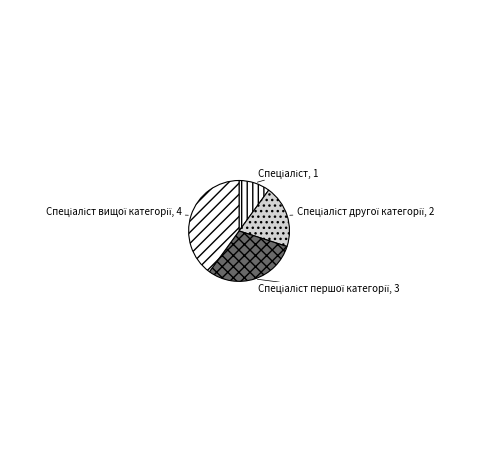

Does any single category account for the majority?

No